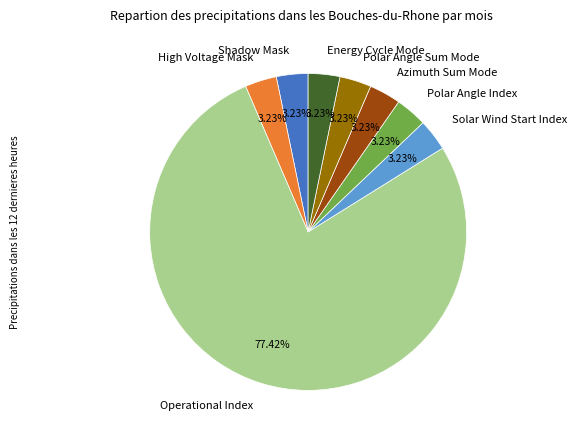

To the nearest percent, what is the average slice percentage?

12%